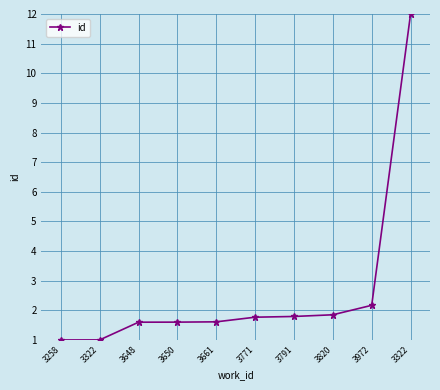

What is the label of the 6th point from the left?

3771